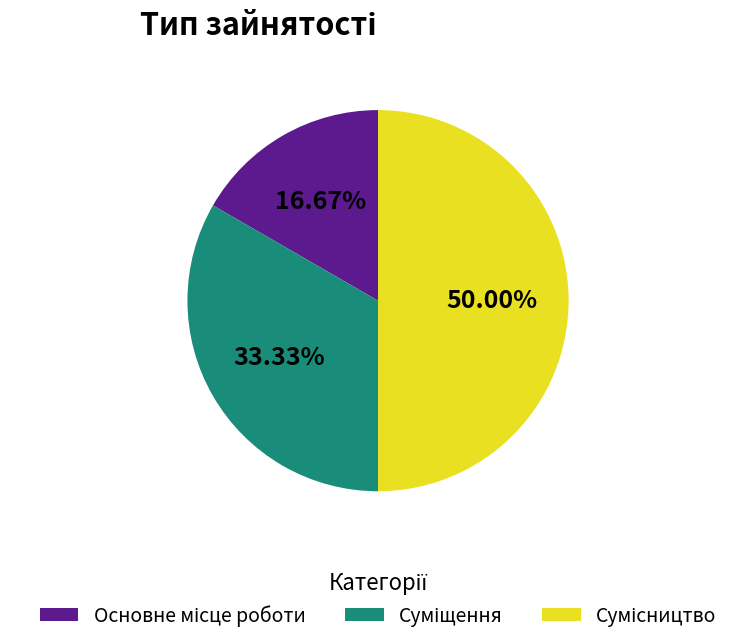

What is the ratio of the value at Основне місце роботи to the value at Суміщення?

0.5